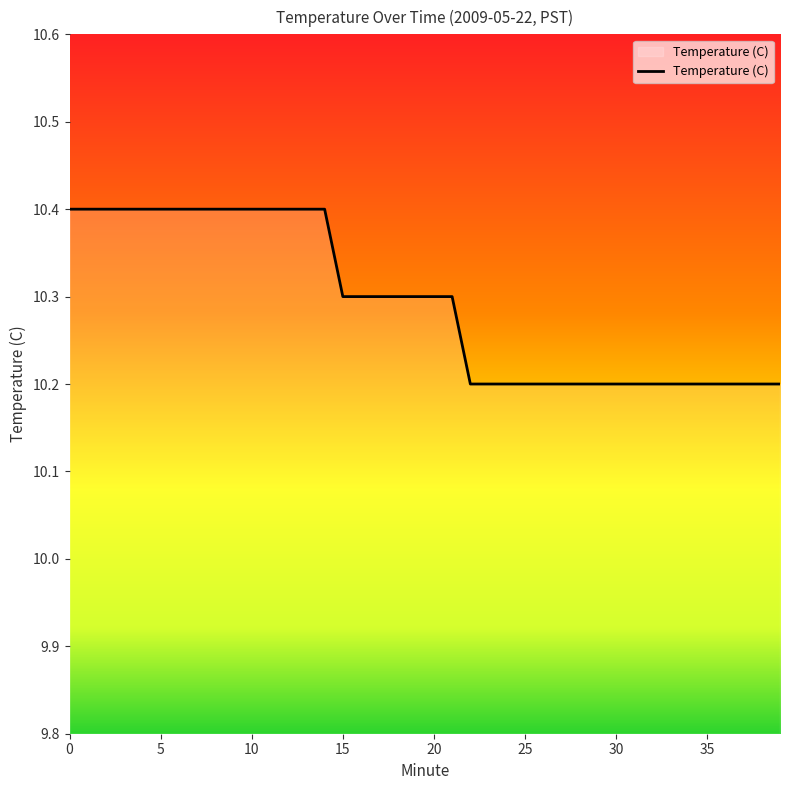

What is the smallest value displayed?

10.2